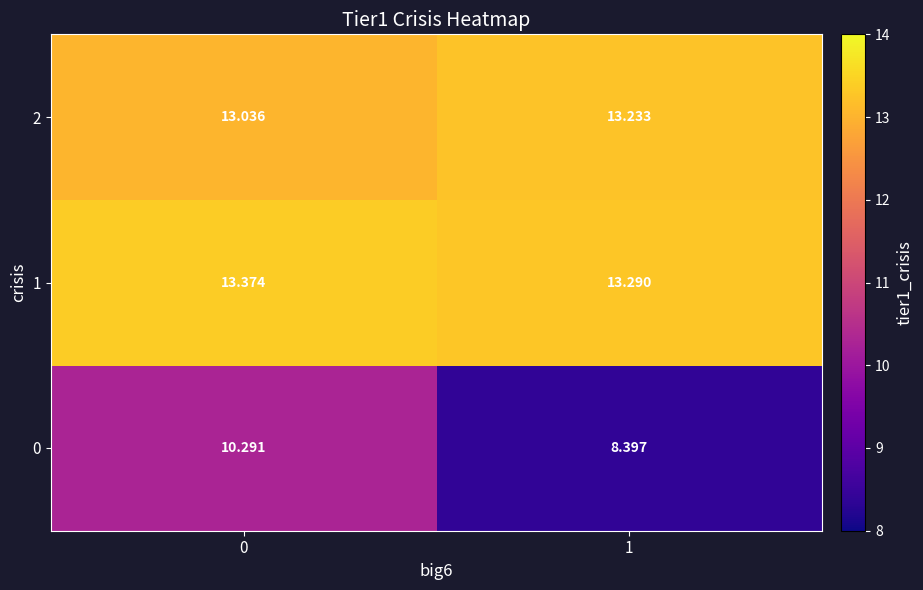

Is the value of 0 at 1 greater than the value of 2 at 1?

No